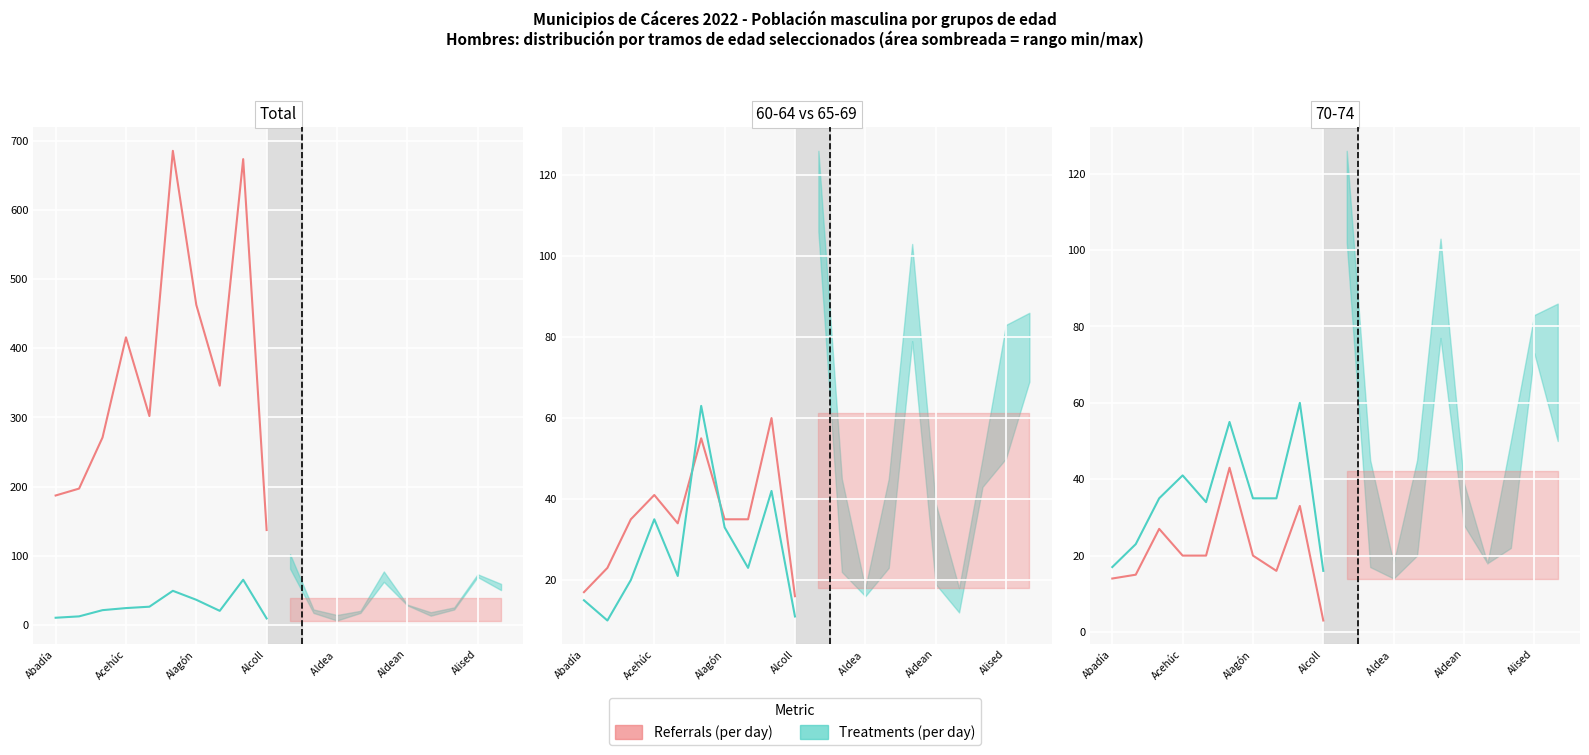

What is the approximate value of Treatments (per day) at Abadía, to the nearest 10?

20